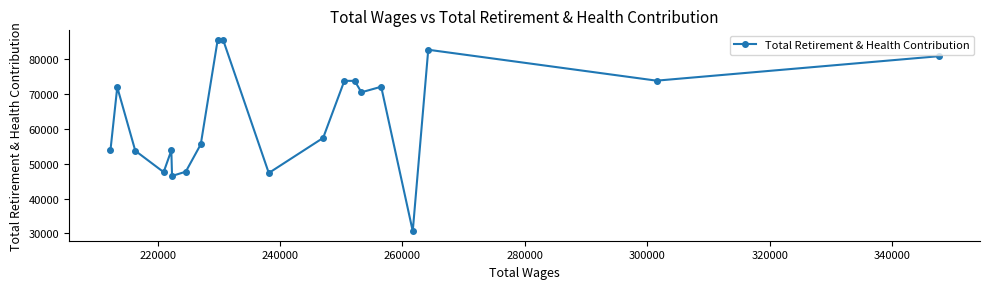

Is this an area chart (filled region under the line)?

No